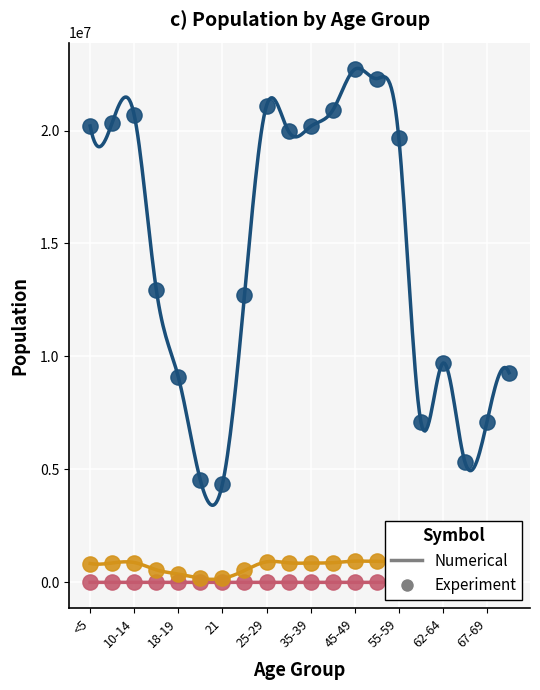

What is the total value across all series at 30-34?

20829299